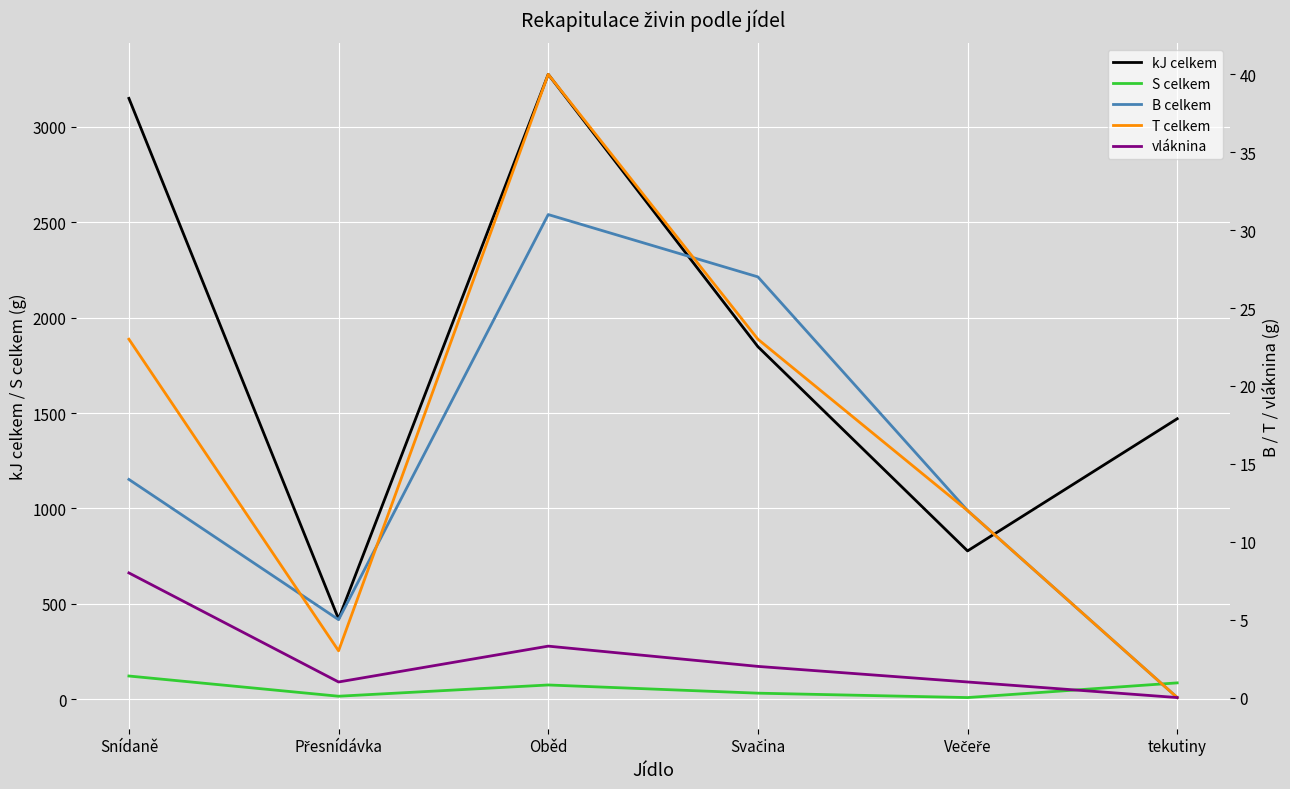

What are all the series names shown in the legend?

kJ celkem, S celkem, B celkem, T celkem, vláknina